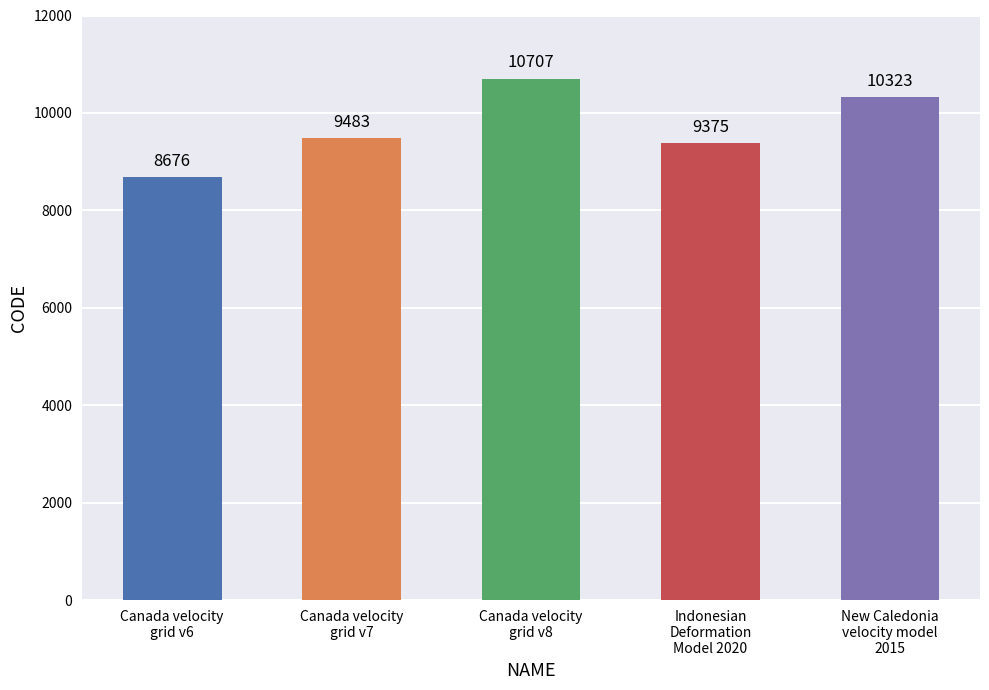

Between Indonesian
Deformation
Model 2020 and New Caledonia
velocity model
2015, which is larger?

New Caledonia
velocity model
2015